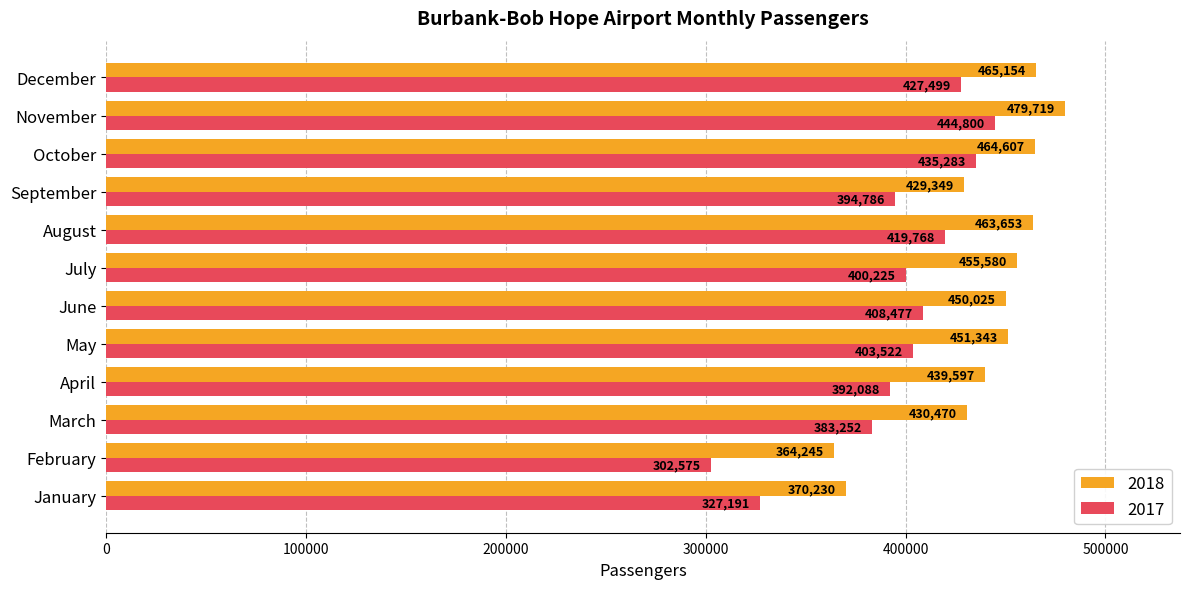

Which label corresponds to the largest value in the chart?

November